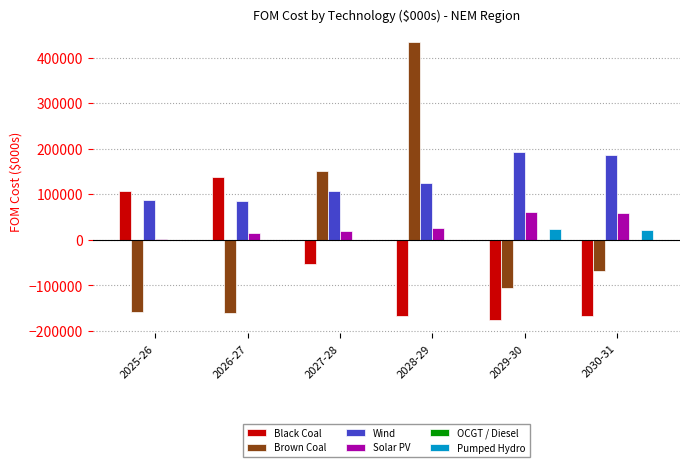

What is the sum of all Brown Coal values?

95177.5